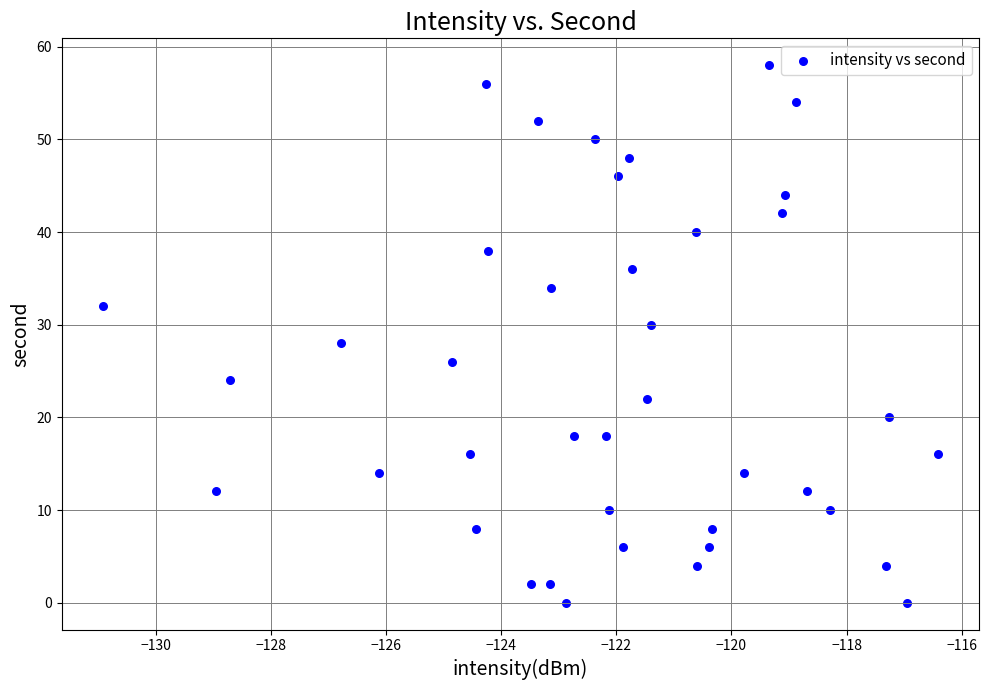

What is the range of Y values (max minus min)?

58